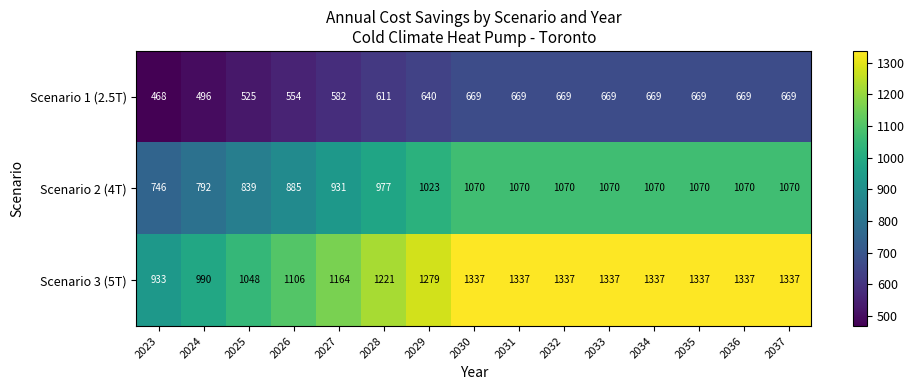

Is it true that Scenario 3 (5T) equals 386 at 2024?

False